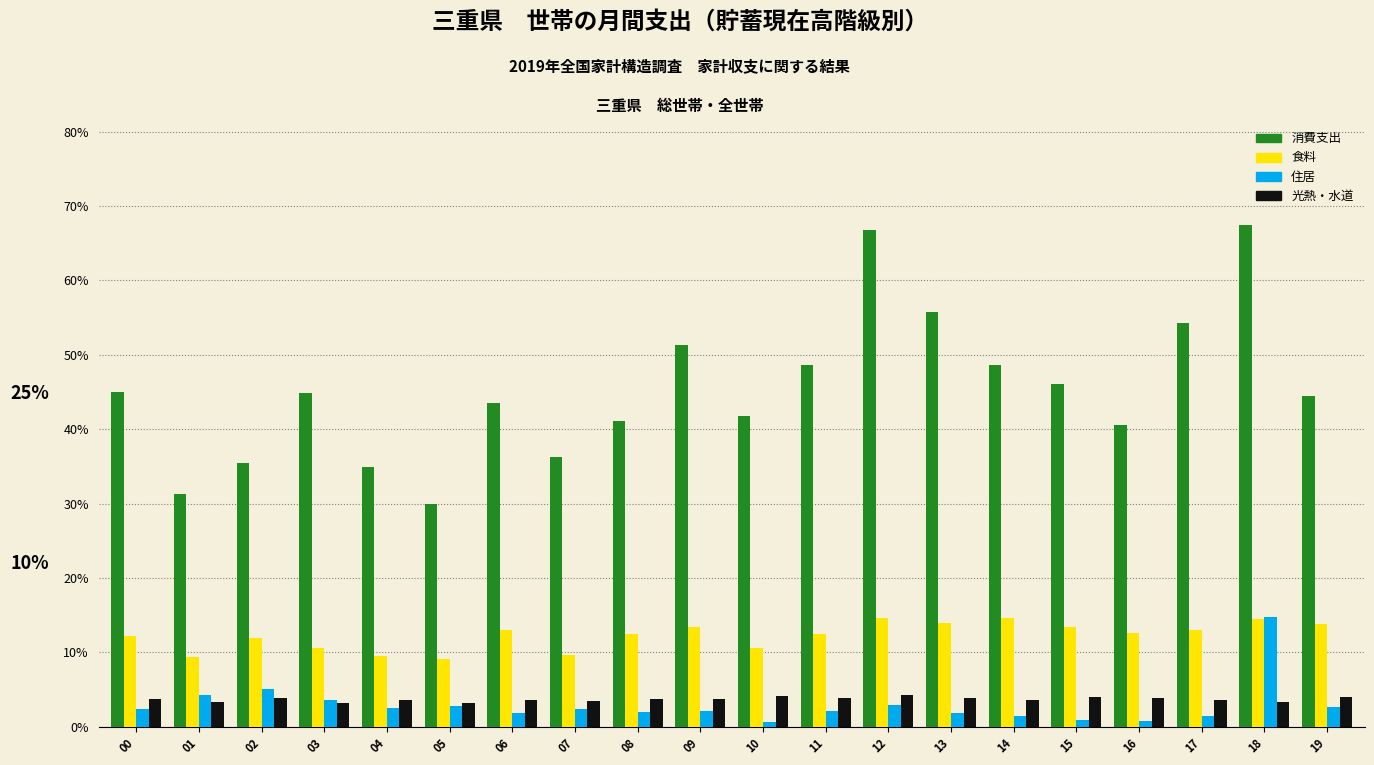

What is the sum of the 光熱・水道 values at 11 and 03?

7.0